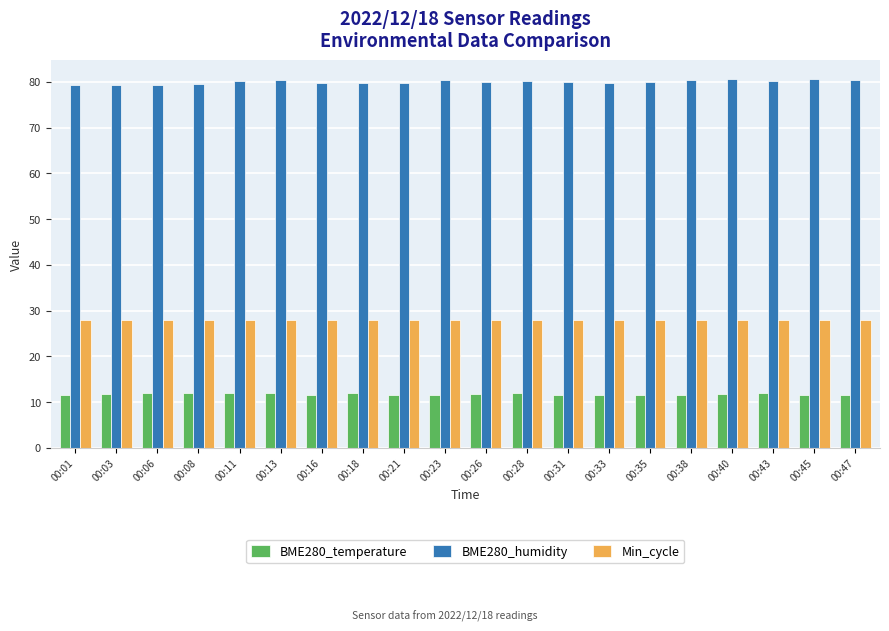

Rank the series by their average value, from highest to lowest.

BME280_humidity, Min_cycle, BME280_temperature